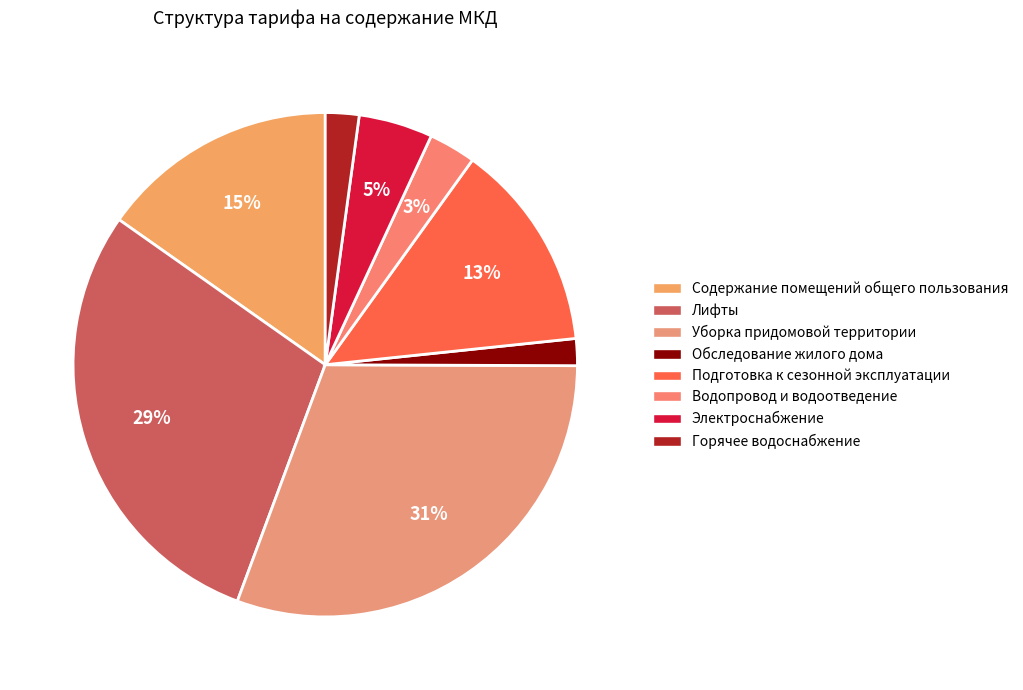

What percentage is the Лифты slice, to the nearest percent?

29%